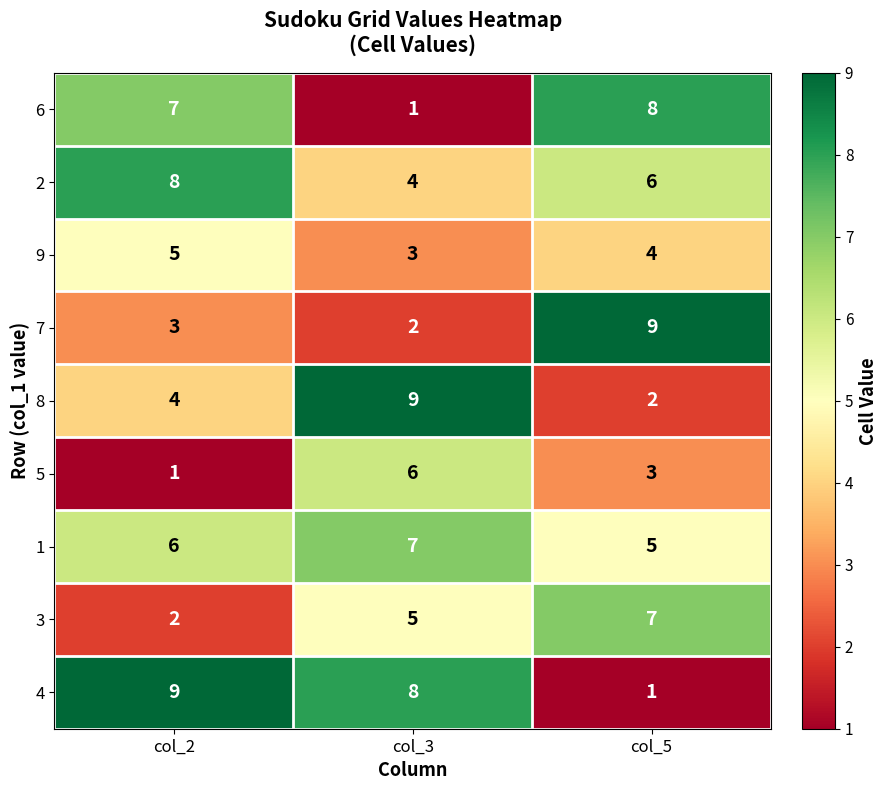

How many series are shown in this chart?

9